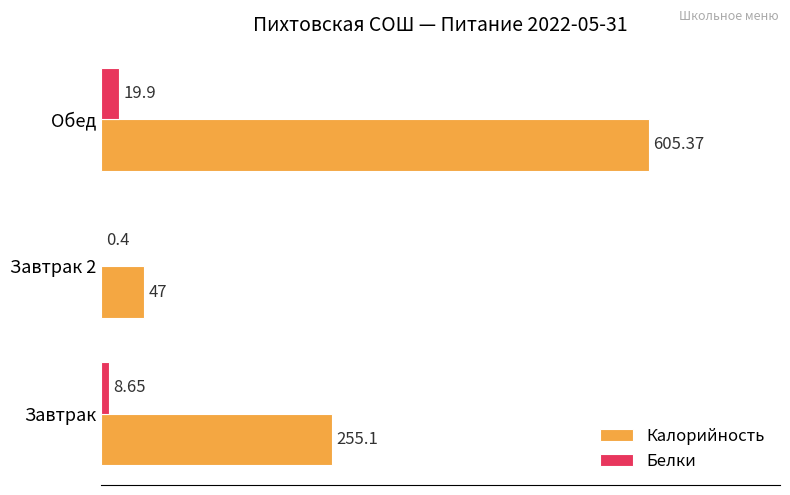

Which category has the highest value in the Белки series?

Обед